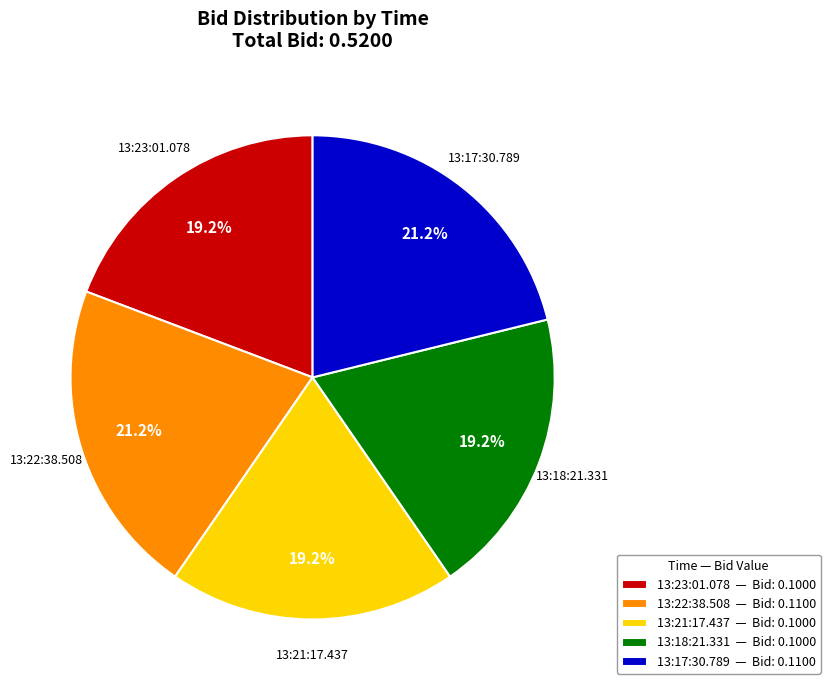

To the nearest percent, what portion does 13:22:38.508 represent?

21%